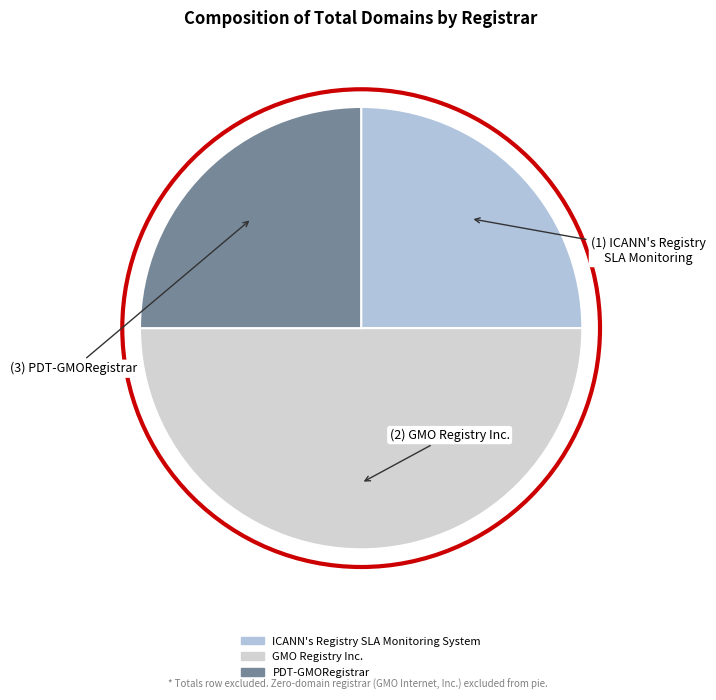

Is there a majority slice in this chart?

No